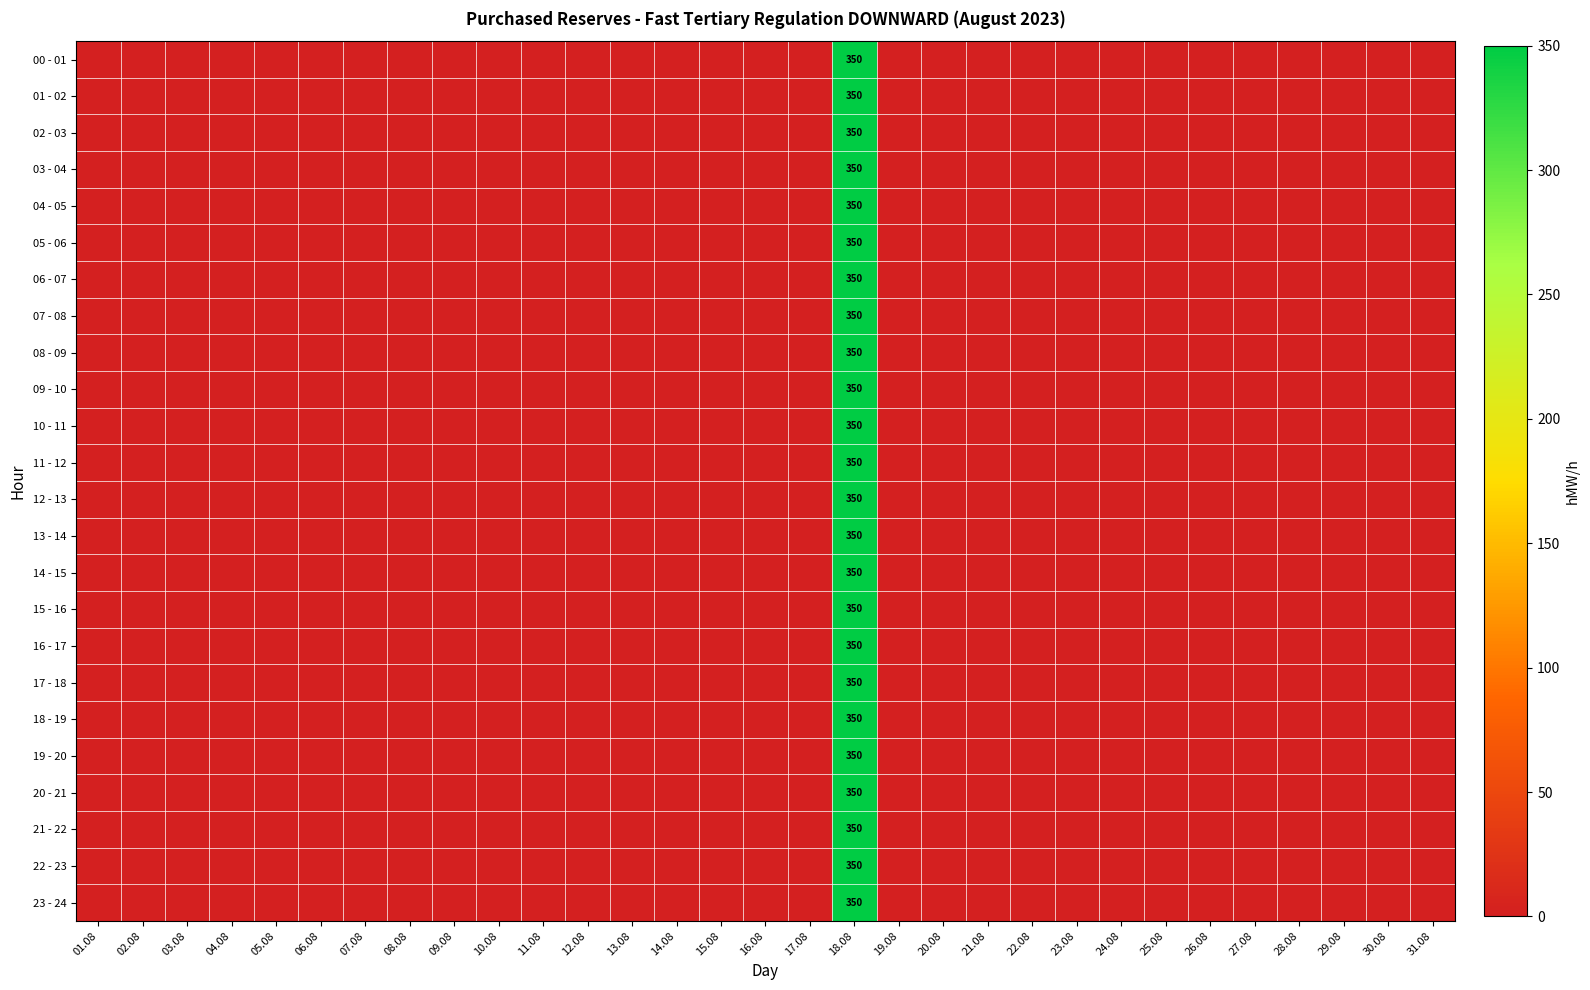

Is it true that 16 - 17 equals 350 at 18.08?

True